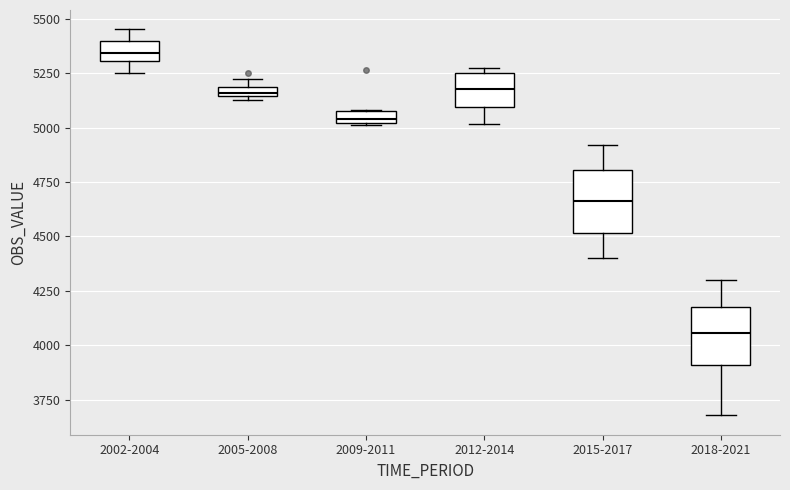

Where is the lower edge of the box for 2005-2008 on the y-axis? The values are not printed on the chart, so give them approximately, as read against the axis.

5150